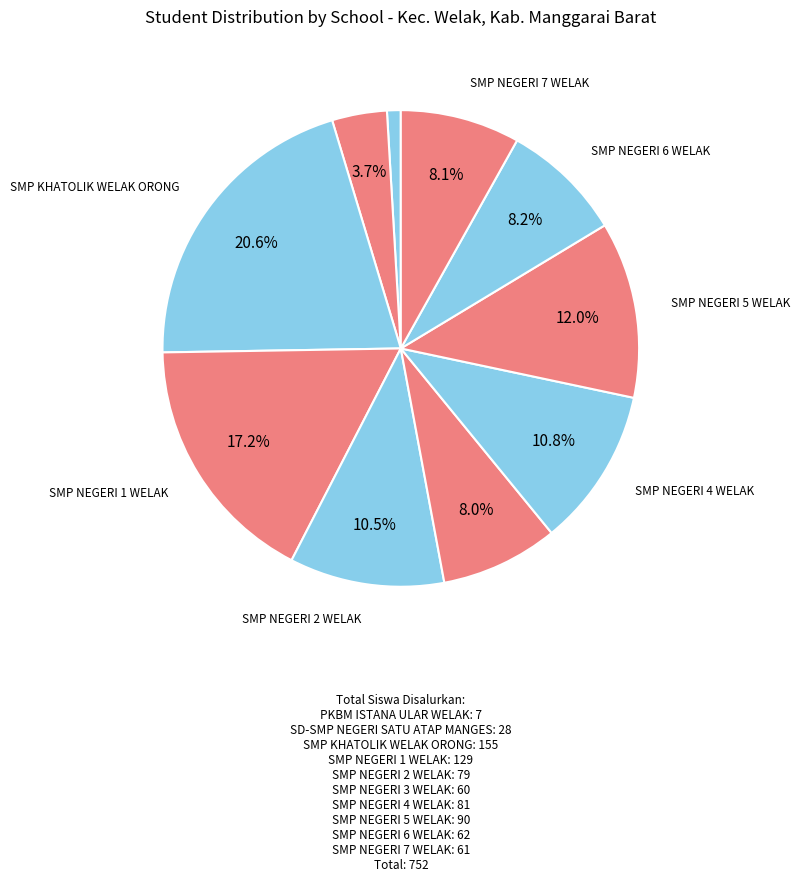

What is the largest slice in the pie chart?

SMP KHATOLIK WELAK ORONG